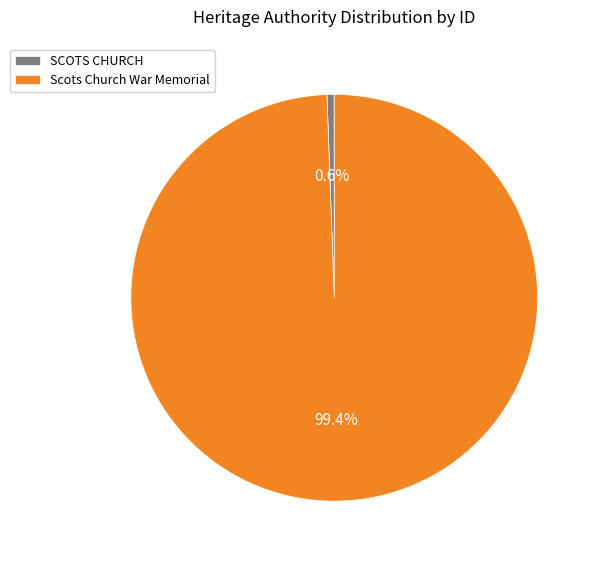

What is the total percentage of Scots Church War Memorial and SCOTS CHURCH?

100.0%